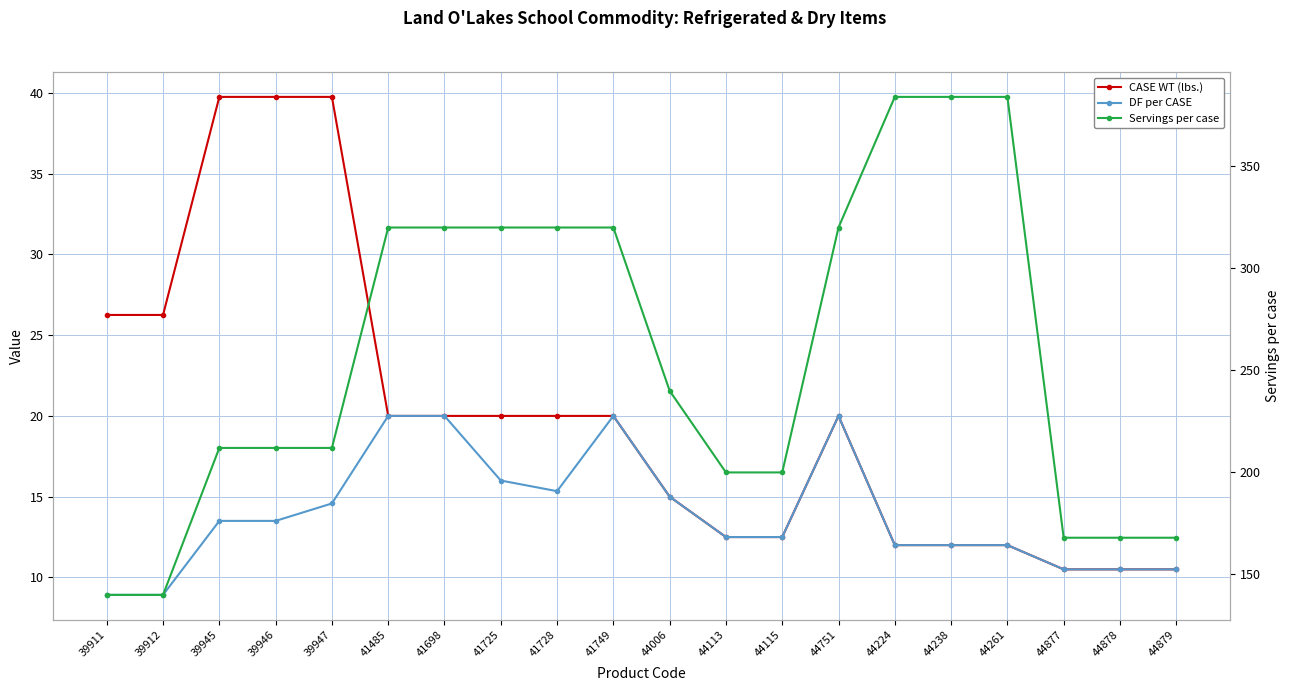

Which has a higher value, 41485 or 41728?

41485